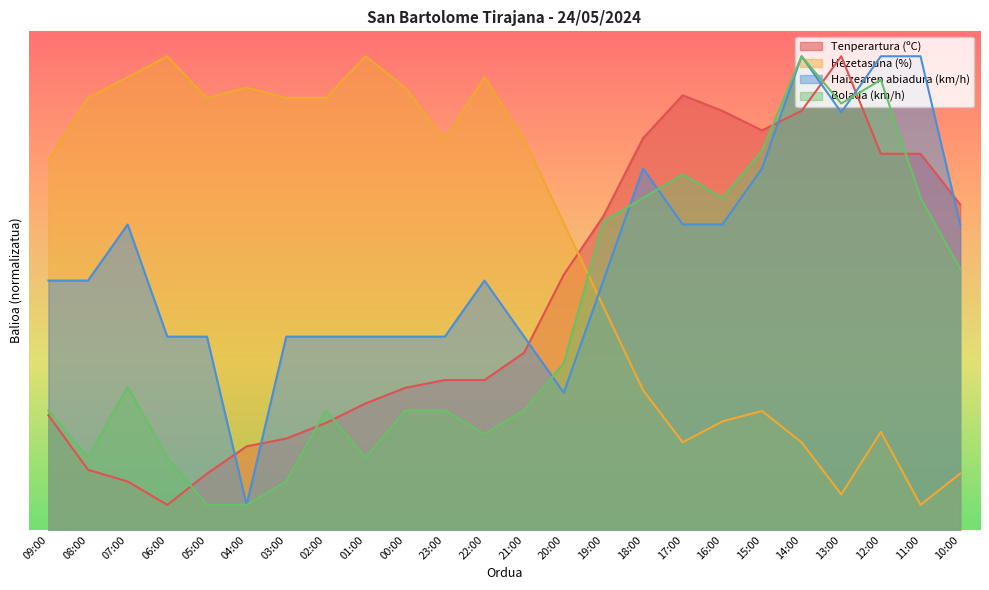

What is the difference between the second highest and minimum values in the Hezetasuna (%) series?

90.0